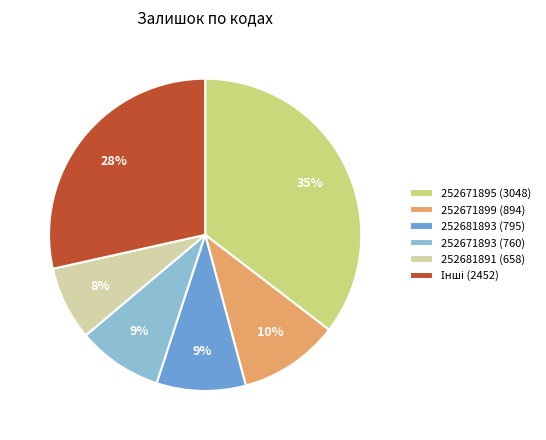

What is the smallest slice in the pie chart?

252681891 (658)